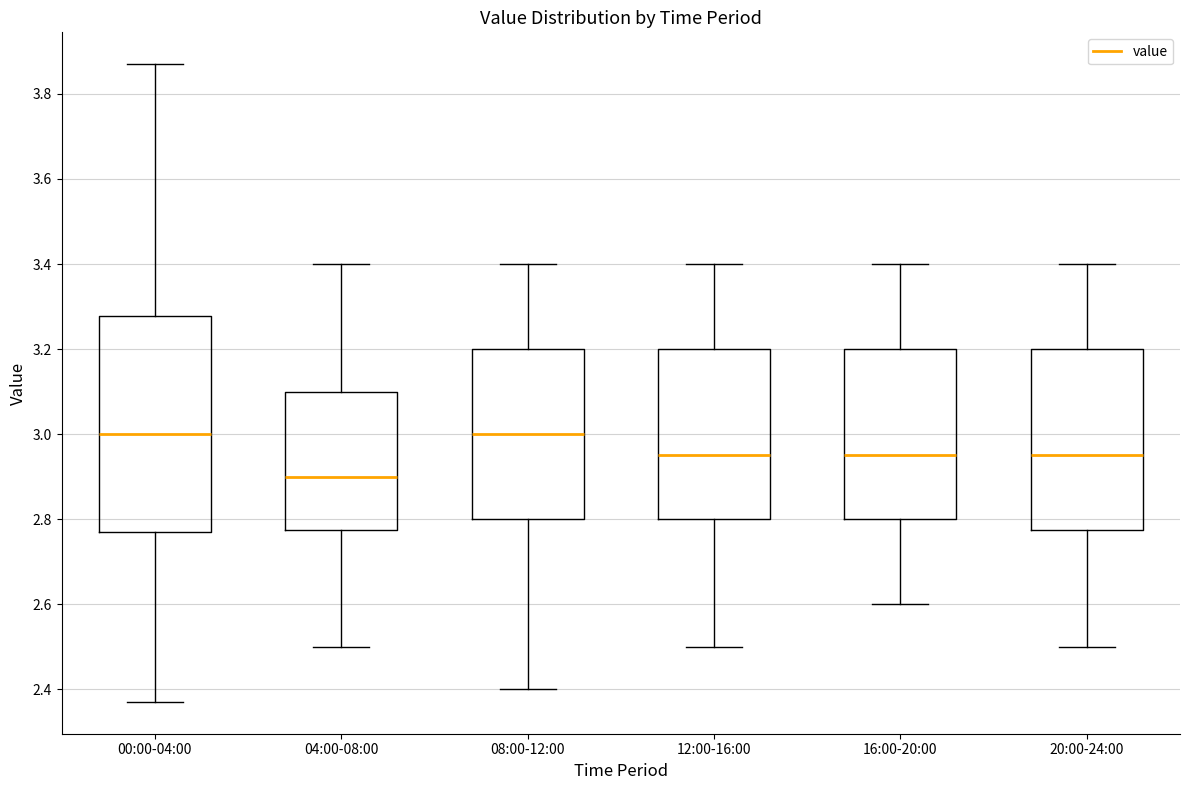

Reading left to right, read every box against the y-axis: the position of its median line, the range the box covers, and the ends of its whiskers. The values are not printed on the chart, so give them approximately, as read against the axis.

00:00-04:00: median 3.00, box 2.78 to 3.28, whiskers 2.38 to 3.88
04:00-08:00: median 2.90, box 2.78 to 3.10, whiskers 2.50 to 3.40
08:00-12:00: median 3.00, box 2.80 to 3.20, whiskers 2.40 to 3.40
12:00-16:00: median 2.96, box 2.80 to 3.20, whiskers 2.50 to 3.40
16:00-20:00: median 2.96, box 2.80 to 3.20, whiskers 2.60 to 3.40
20:00-24:00: median 2.96, box 2.78 to 3.20, whiskers 2.50 to 3.40